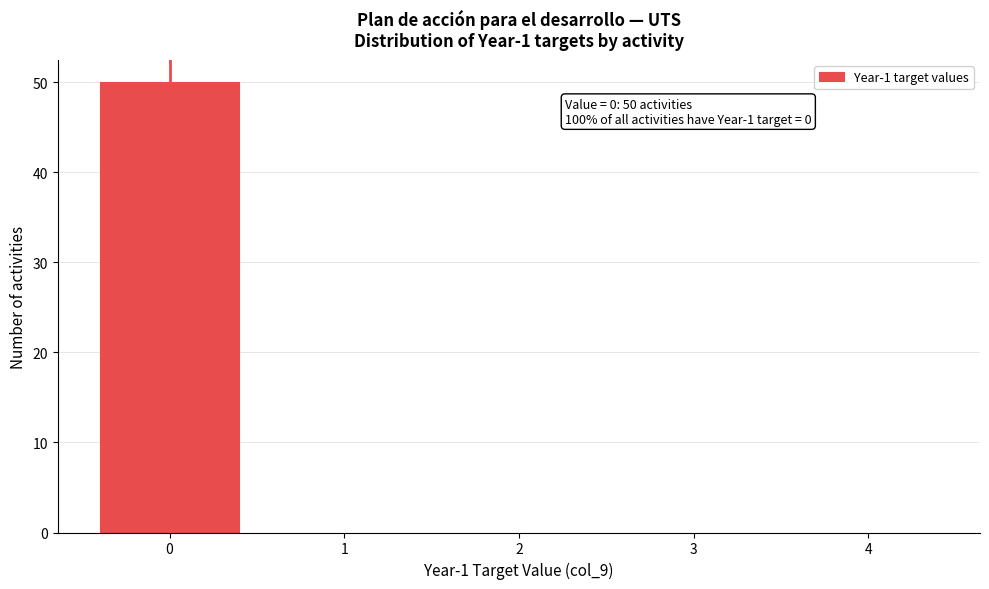

Over which range of the x-axis is the bar tallest?

-0.5 to 0.5